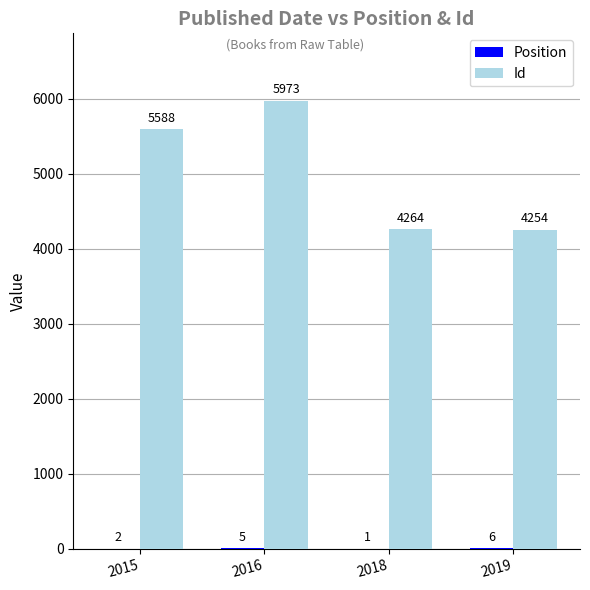

Which label corresponds to the largest value in the chart?

2016